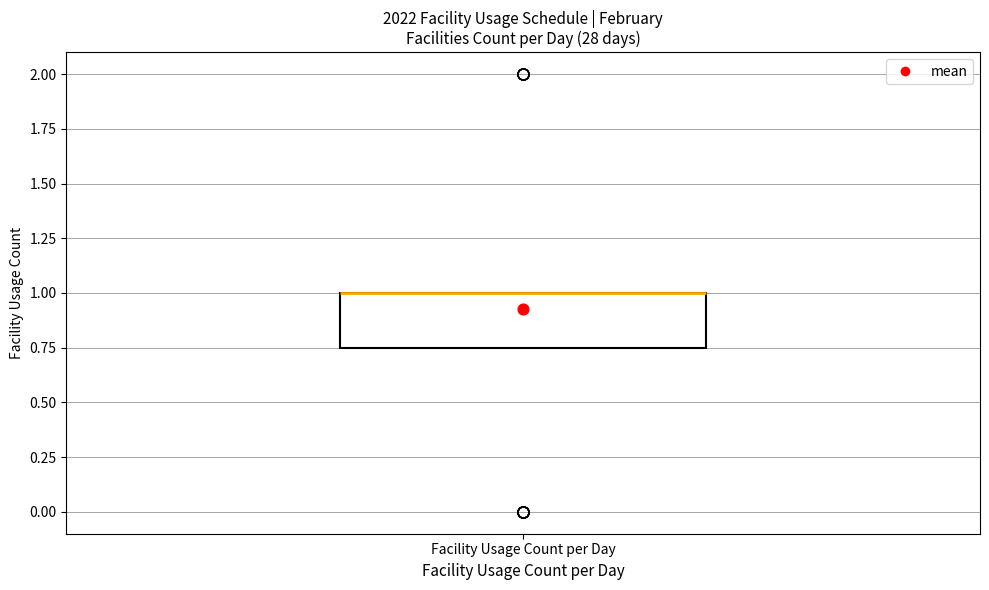

Read this box plot against the y-axis: the position of the median line, the range covered by the box, and the ends of both whiskers. The values are not printed on the chart, so give them approximately, as read against the axis.

median 1.00 (drawn on the box's upper edge), box 0.75 to 1.00, whiskers 0.75 to 1.00